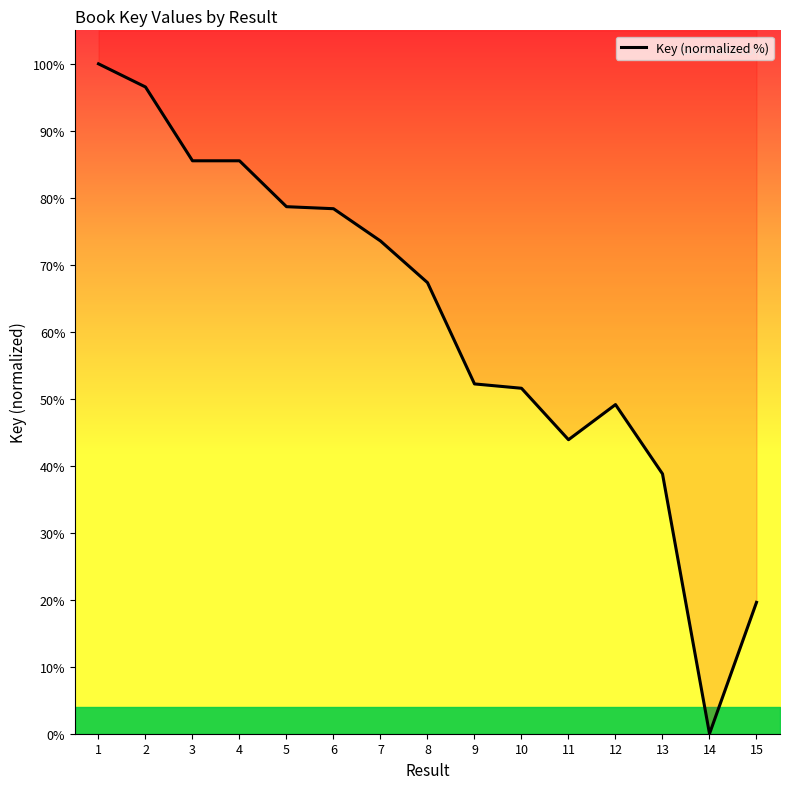

How many values are above zero?

14